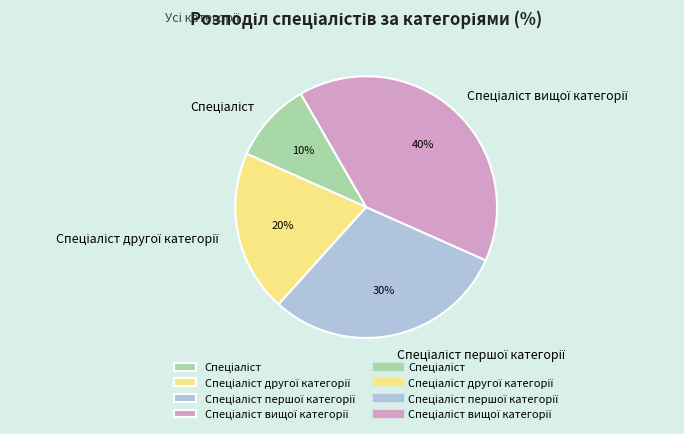

Is there a majority slice in this chart?

No